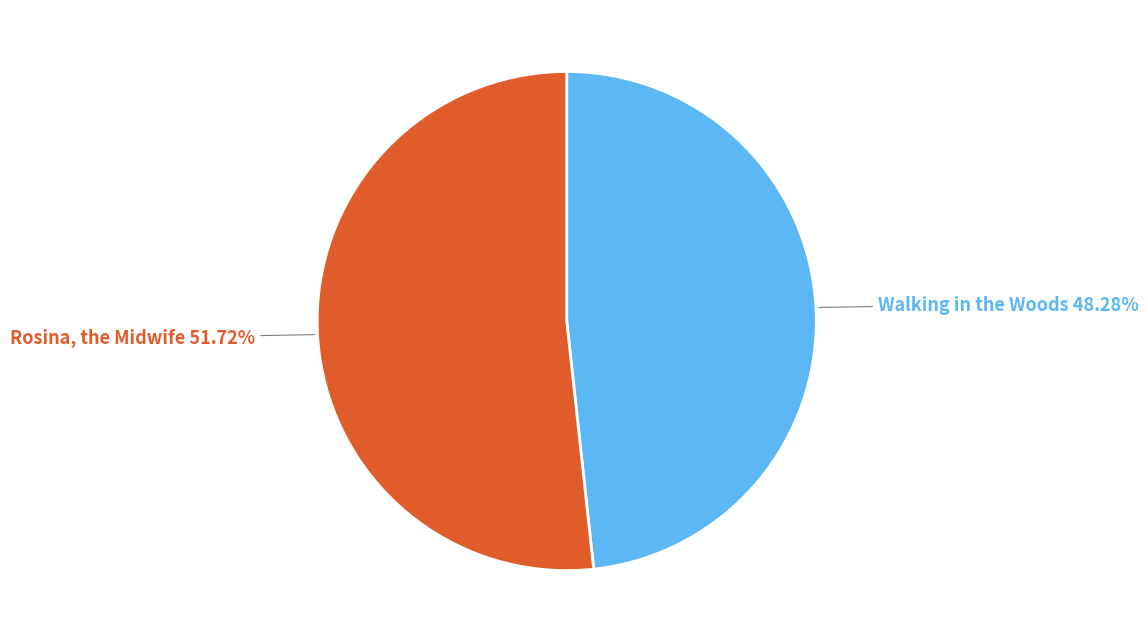

Approximately how many times larger is the value at Walking in the Woods compared to Rosina, the Midwife?

0.9